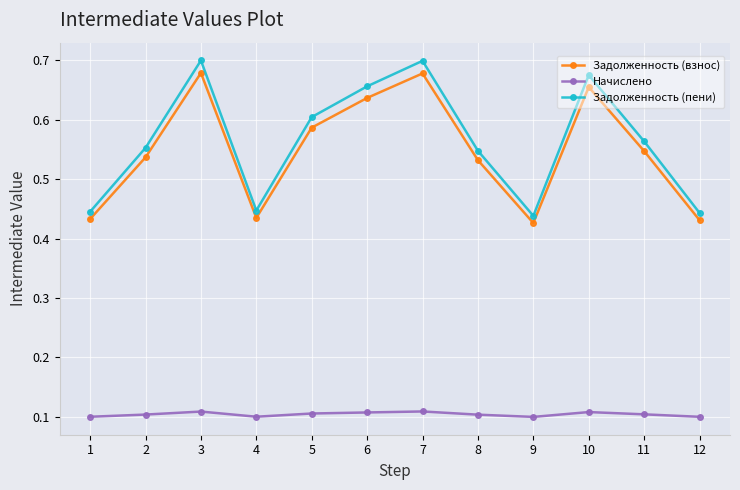

Which series has the widest spread of values?

Задолженность (пени)